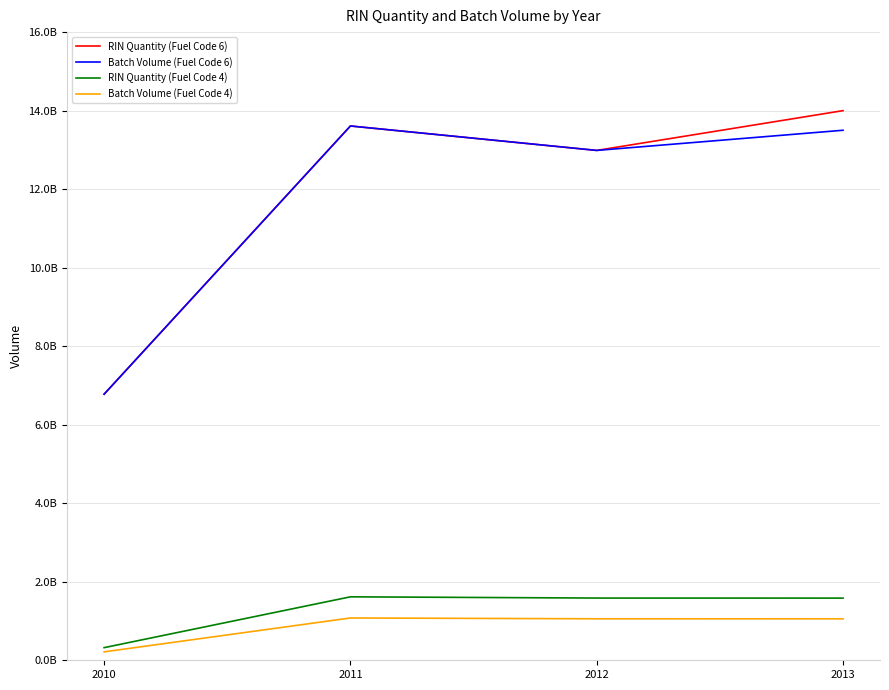

True or false: Batch Volume (Fuel Code 6) and Batch Volume (Fuel Code 4) intersect in this chart.

False